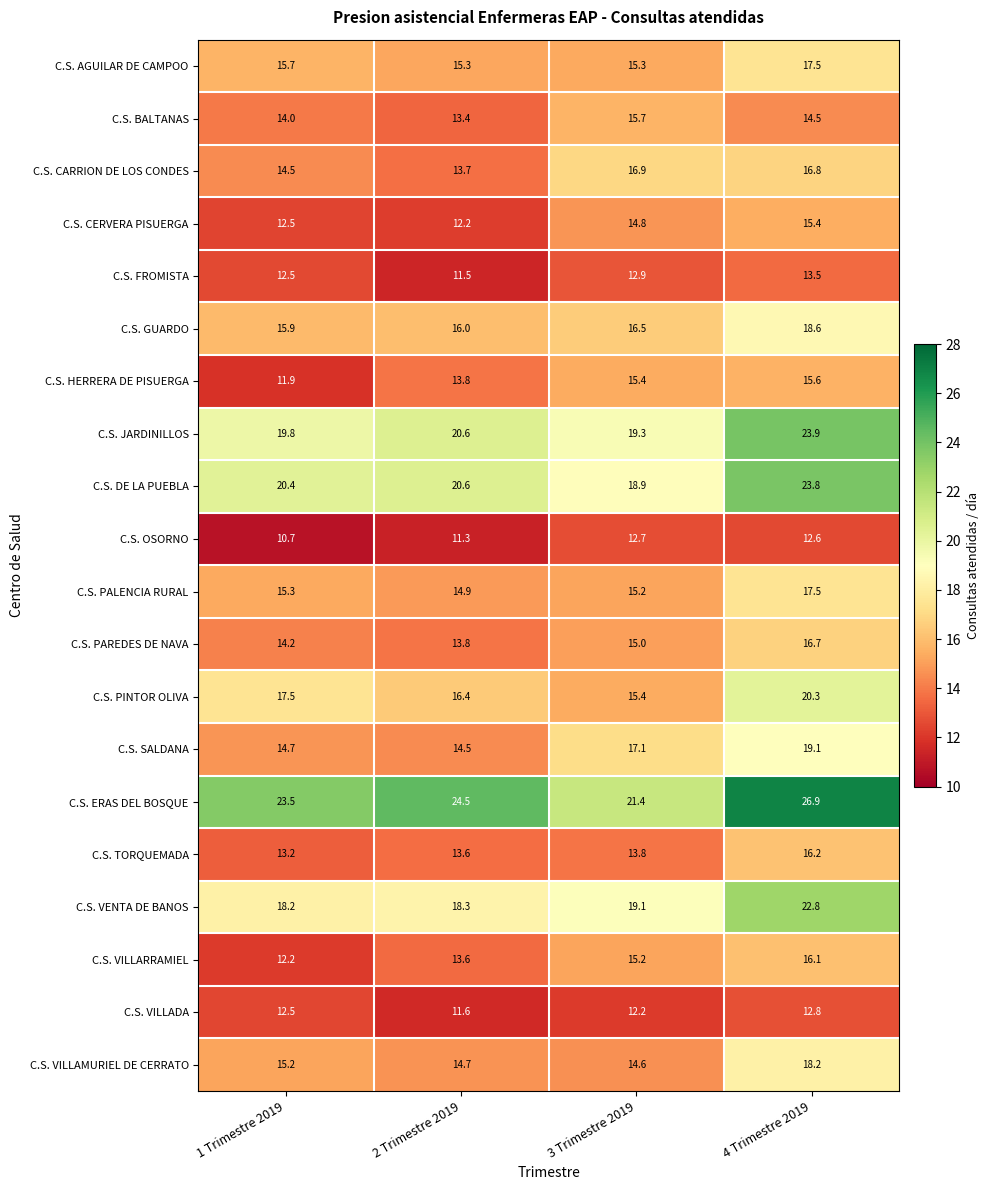

The value of C.S. PALENCIA RURAL at 4 Trimestre 2019 is 17.5. True or false?

True